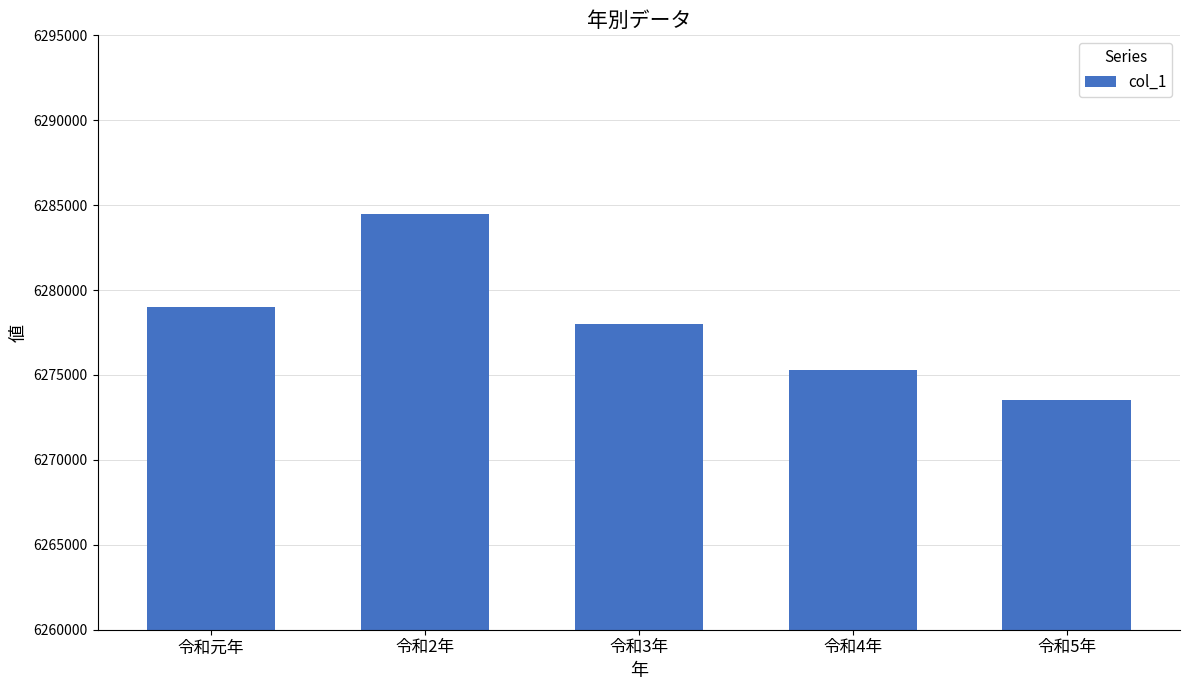

What is the ratio of the value at 令和3年 to the value at 令和2年?

1.0